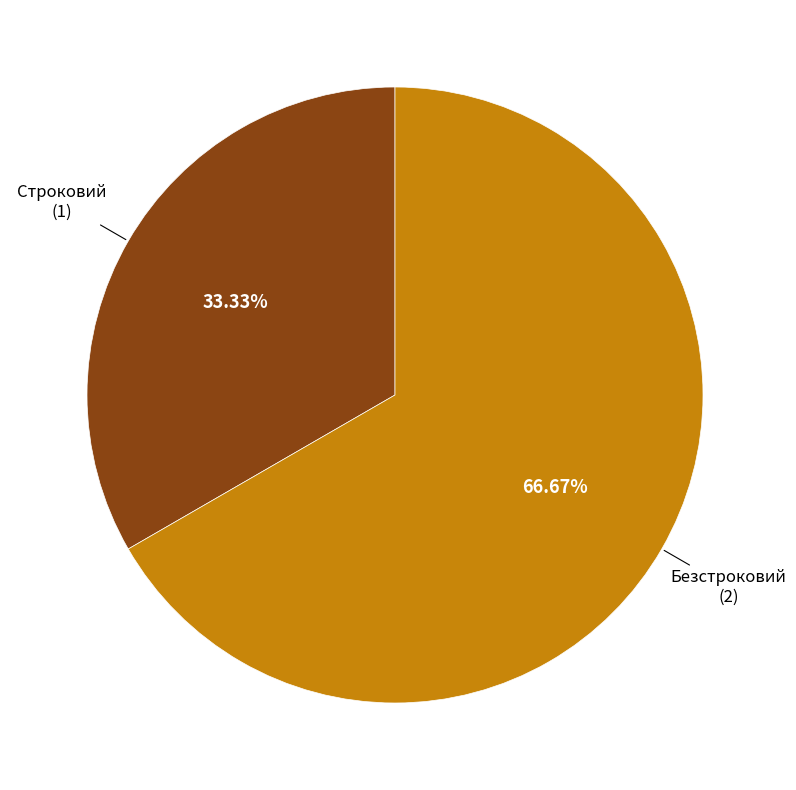

Is there a majority slice in this chart?

Yes